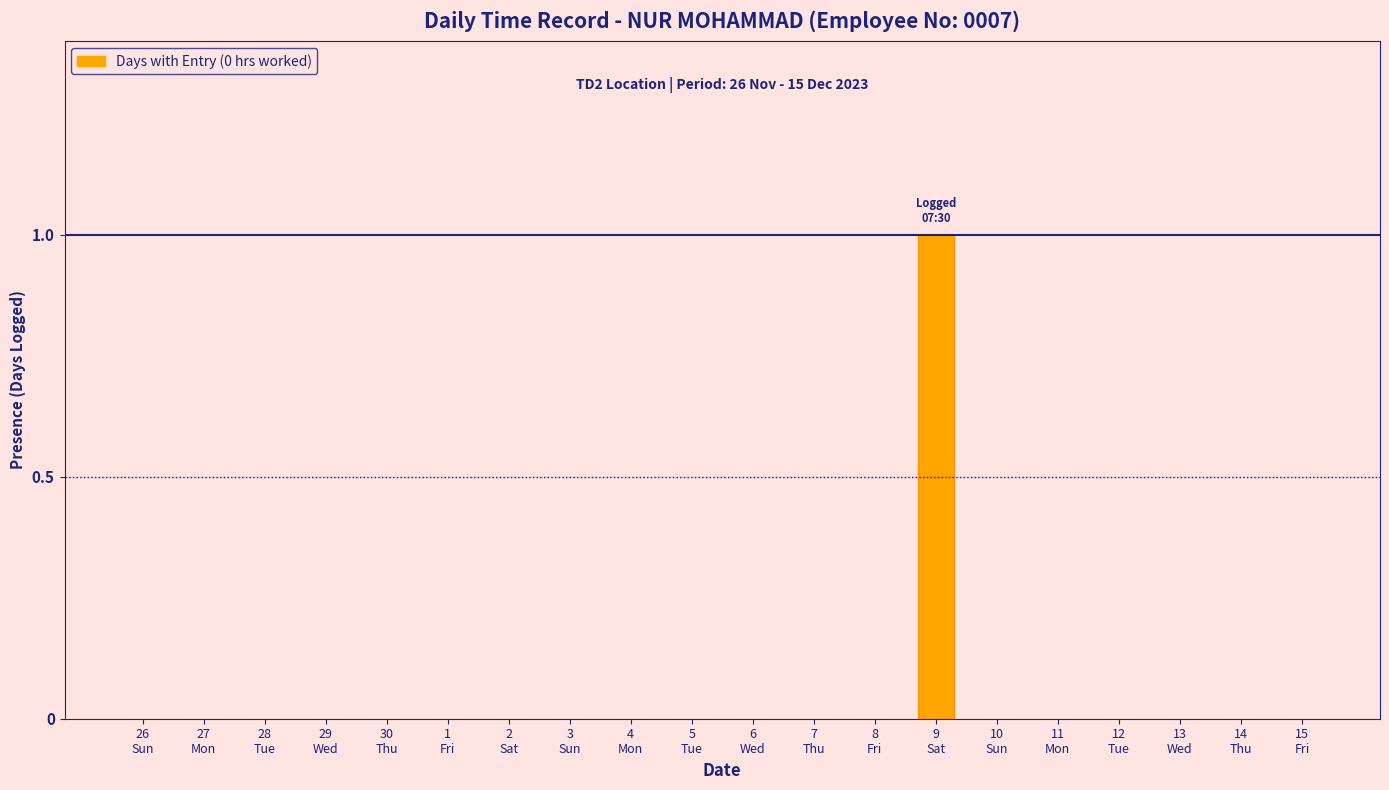

Which label corresponds to the largest value in the chart?

9
Sat